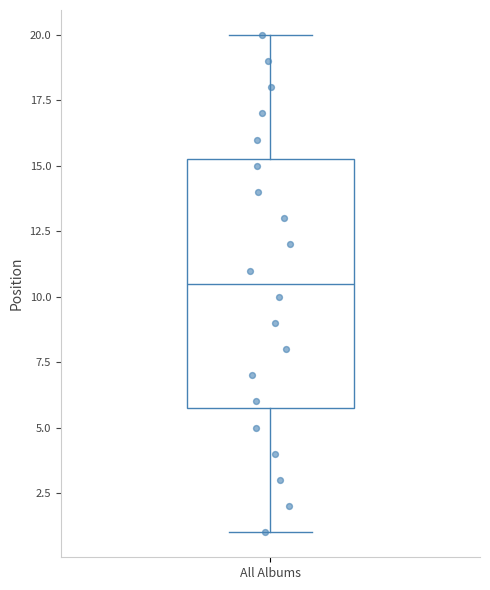

Transcribe this box plot: give where the median line is, the range the box spans, and where the two whiskers end, as read against the y-axis. The values are not printed on the chart, so give them approximately, as read against the axis.

median 10.5, box 6.0 to 15.5, whiskers 1.0 to 20.0